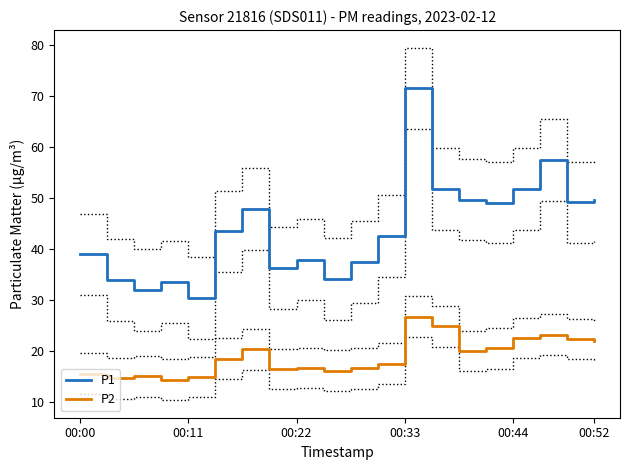

Which series has the largest total across all categories?

P1